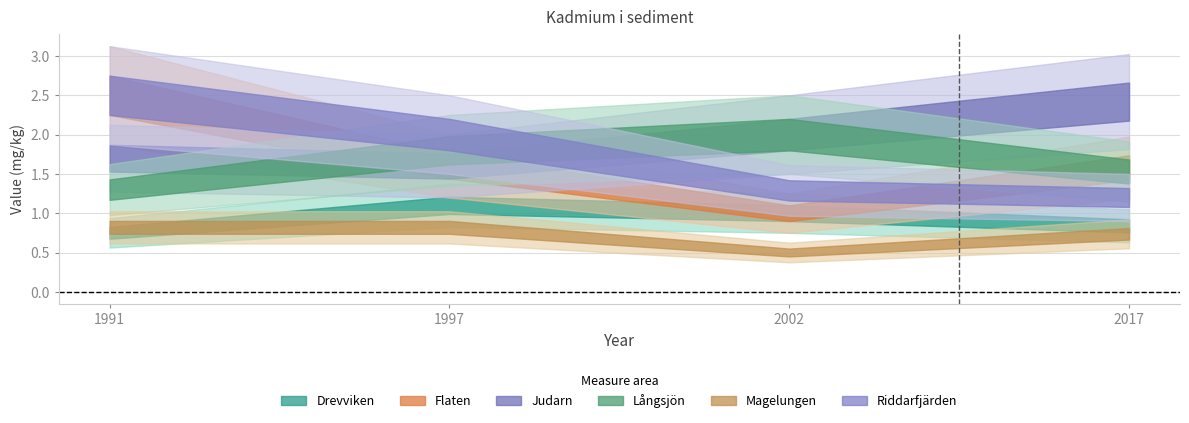

True or false: Drevviken has more than 1 points higher than both neighbors.

False